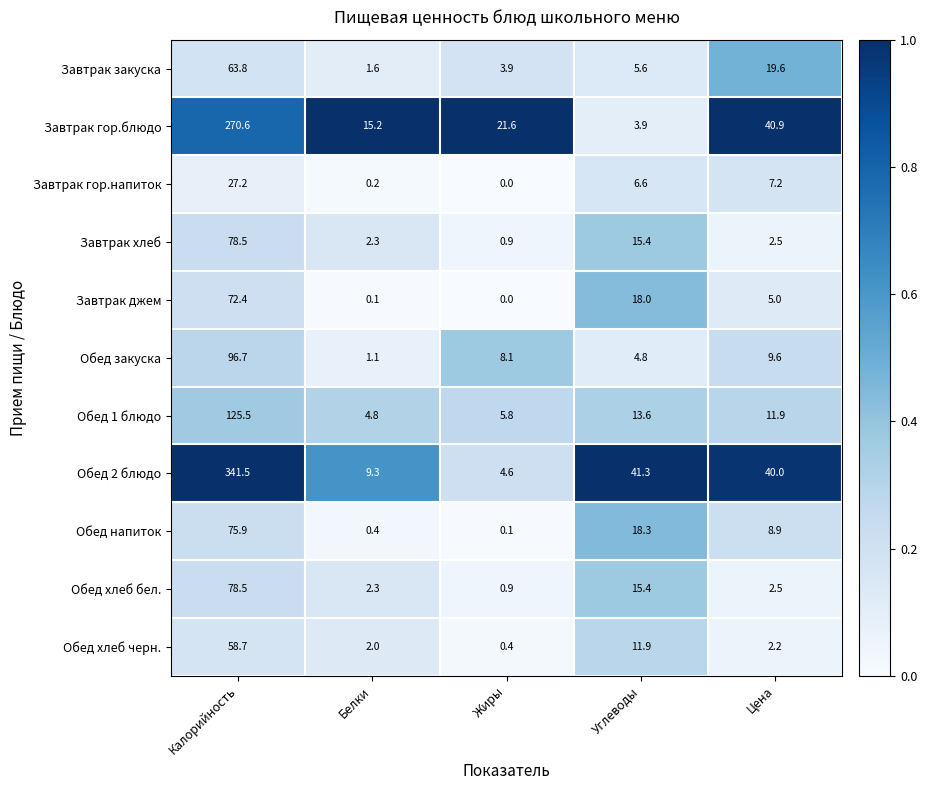

Rank the categories by Обед 2 блюдо value from highest to lowest.

Калорийность, Углеводы, Цена, Белки, Жиры